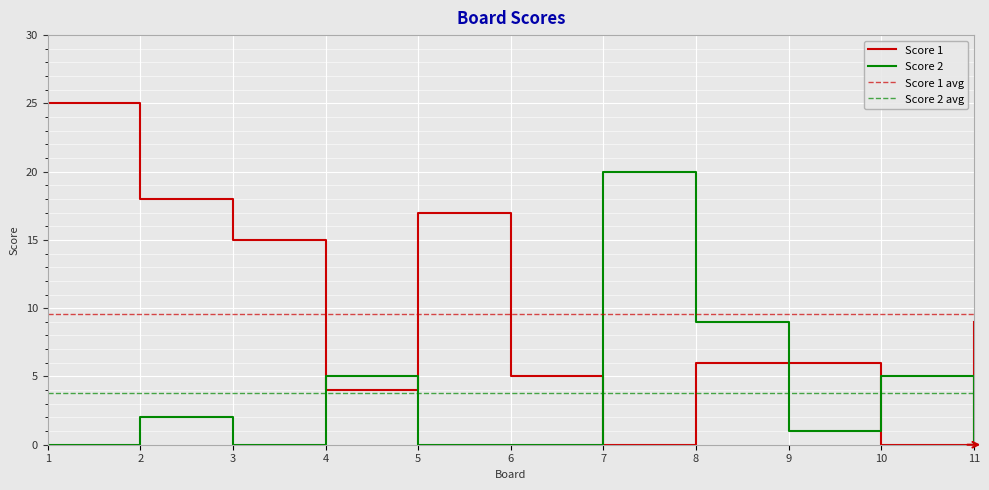

What is the total value across all series at 11?

9